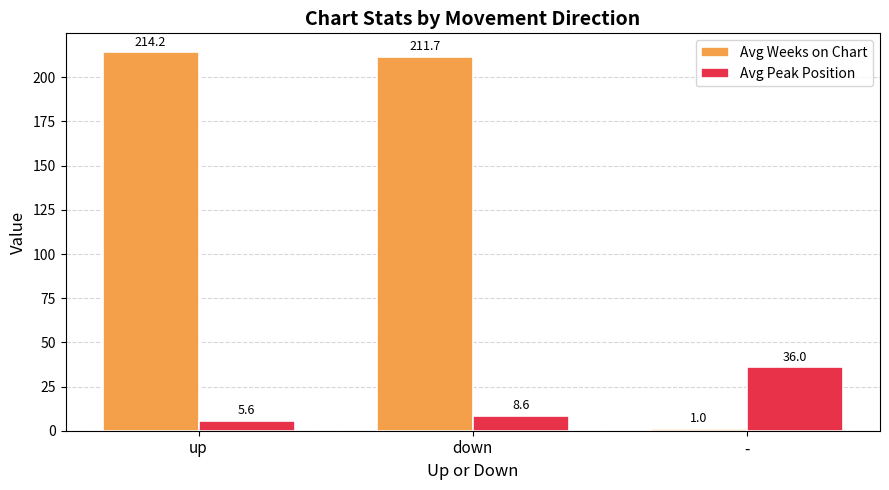

Which series changed the most between down and -?

Avg Weeks on Chart